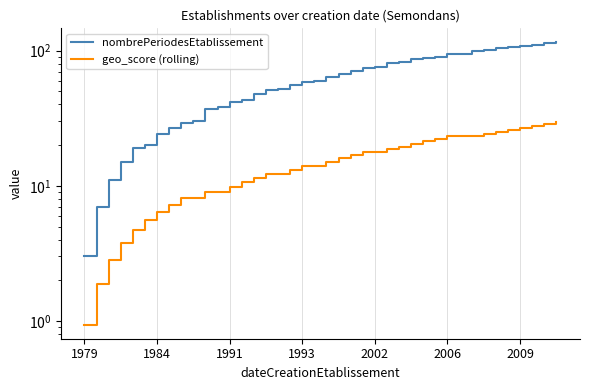

True or false: geo_score (rolling) and nombrePeriodesEtablissement intersect in this chart.

False